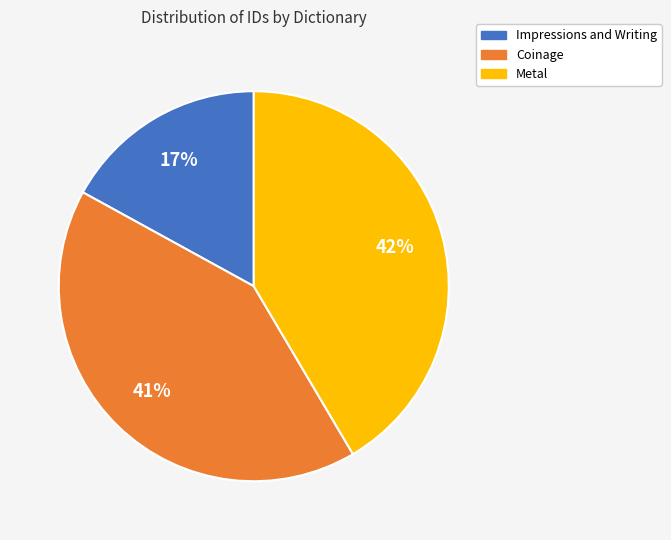

Count the number of slices in the pie.

3